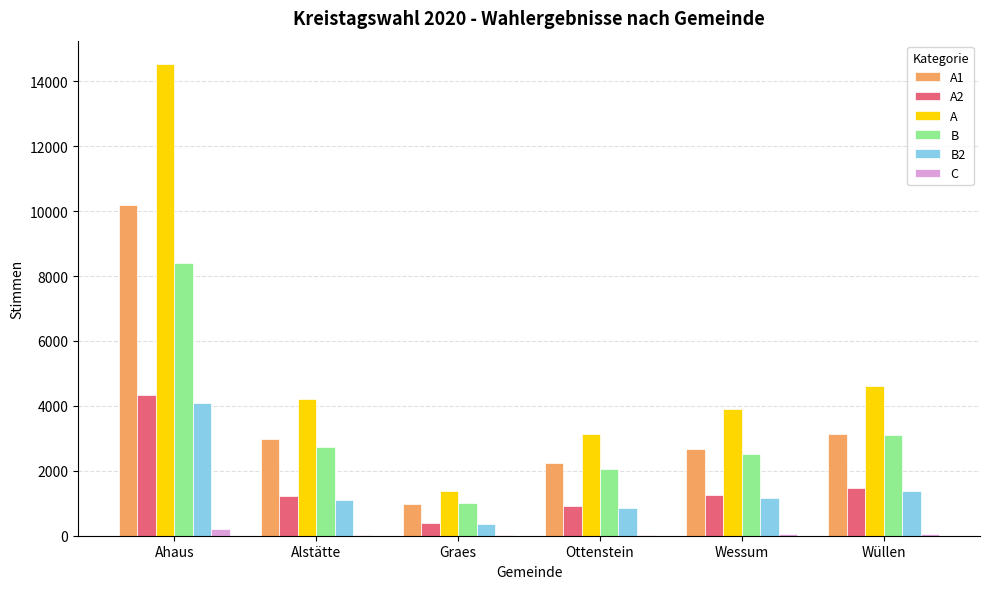

Which series changed the most between Graes and Wüllen?

A